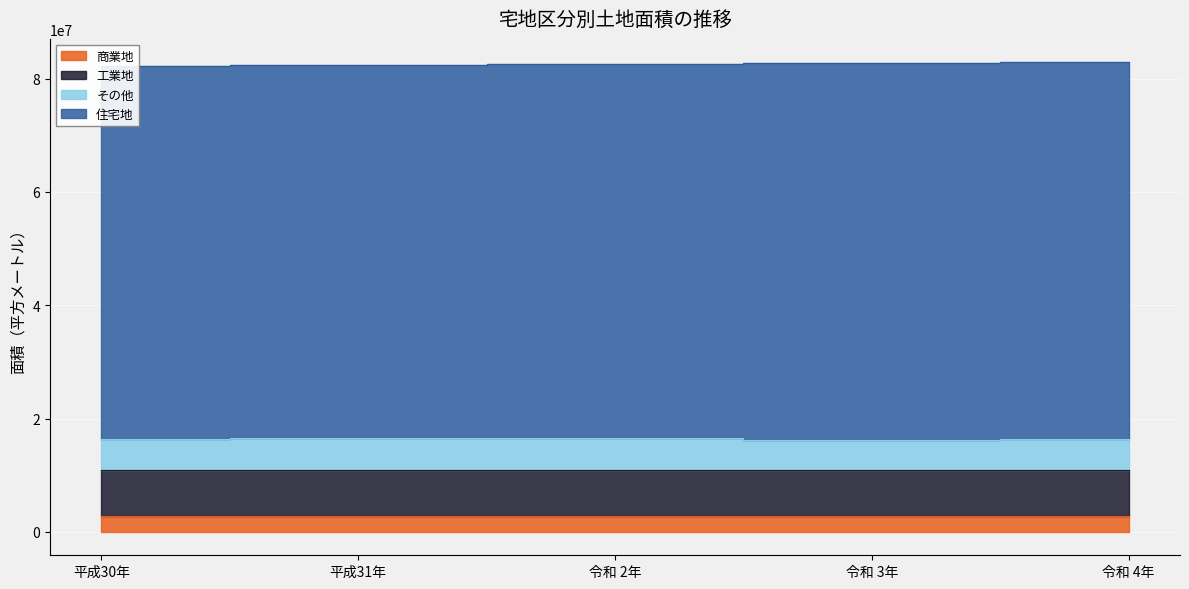

What is the greatest value displayed?

82874154